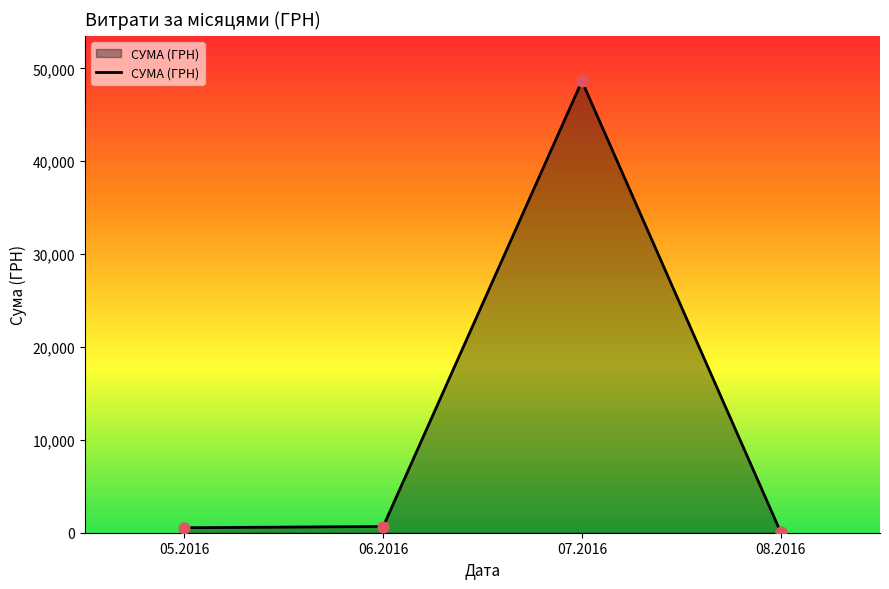

Which has a higher value, 07.2016 or 06.2016?

07.2016